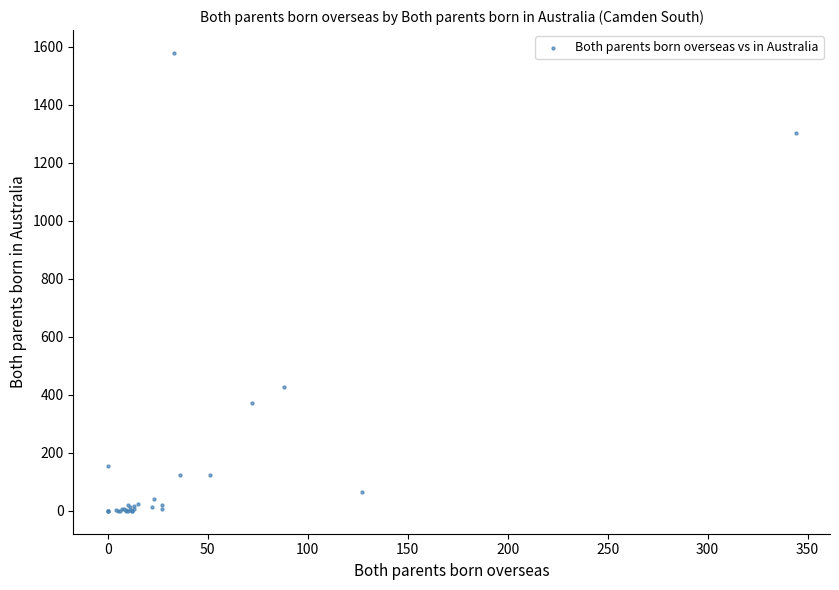

What Y value in the scatter plot is closest to 789?

428